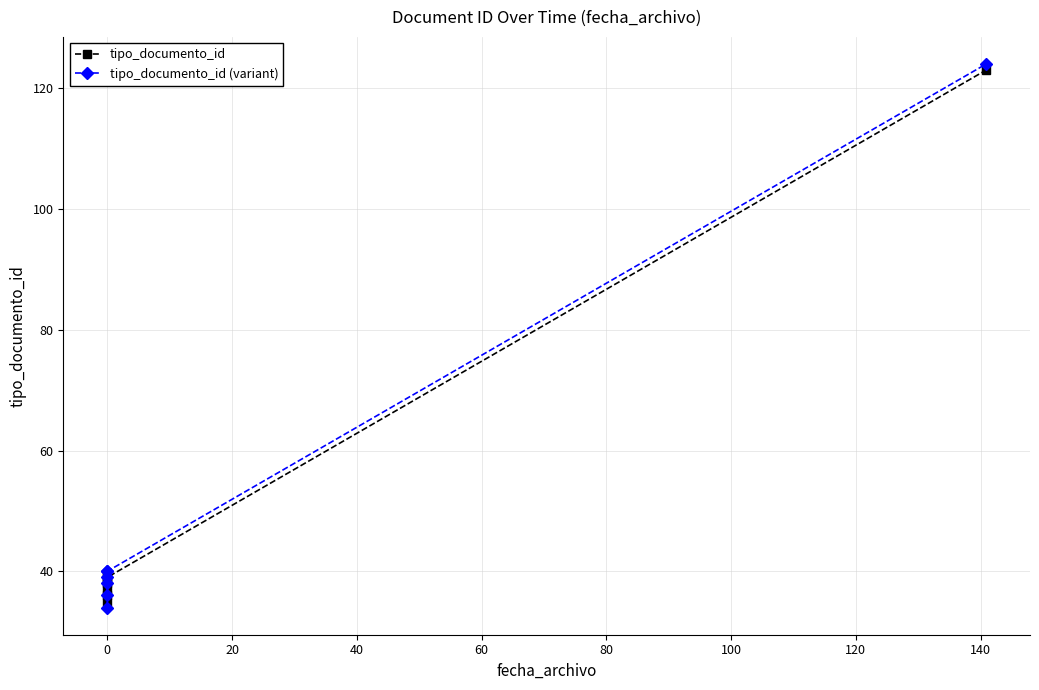

At how many categories does at least one series exceed 84?

1